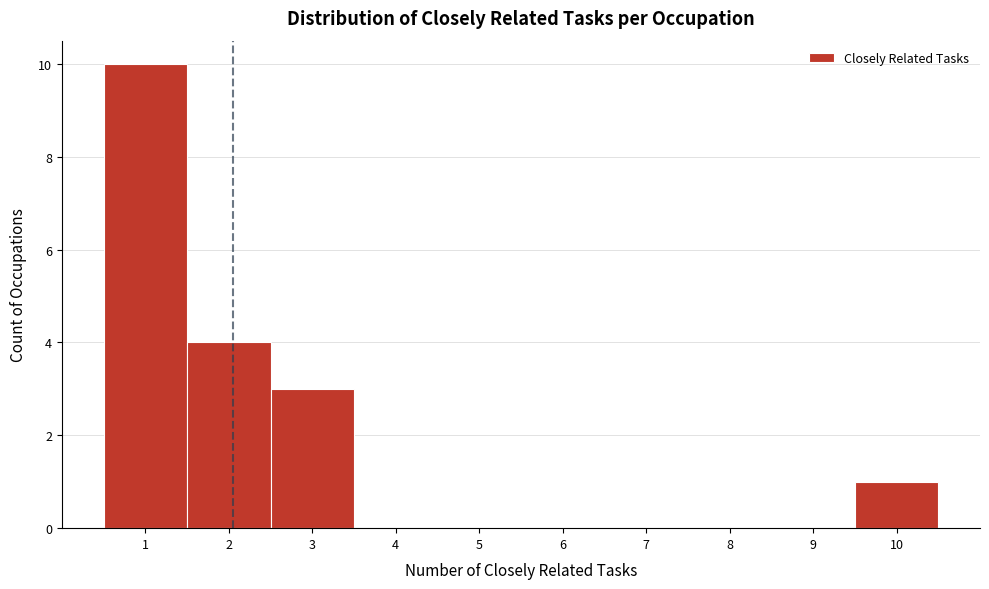

Reading left to right, transcribe this chart: for each bar, give the range it covers on the x-axis and its height. The values are not printed on the chart, so give them approximately, as read against the axis.

0.5 to 1.5: 10
1.5 to 2.5: 4
2.5 to 3.5: 3
3.5 to 4.5: 0
4.5 to 5.5: 0
5.5 to 6.5: 0
6.5 to 7.5: 0
7.5 to 8.5: 0
8.5 to 9.5: 0
9.5 to 10.5: 1